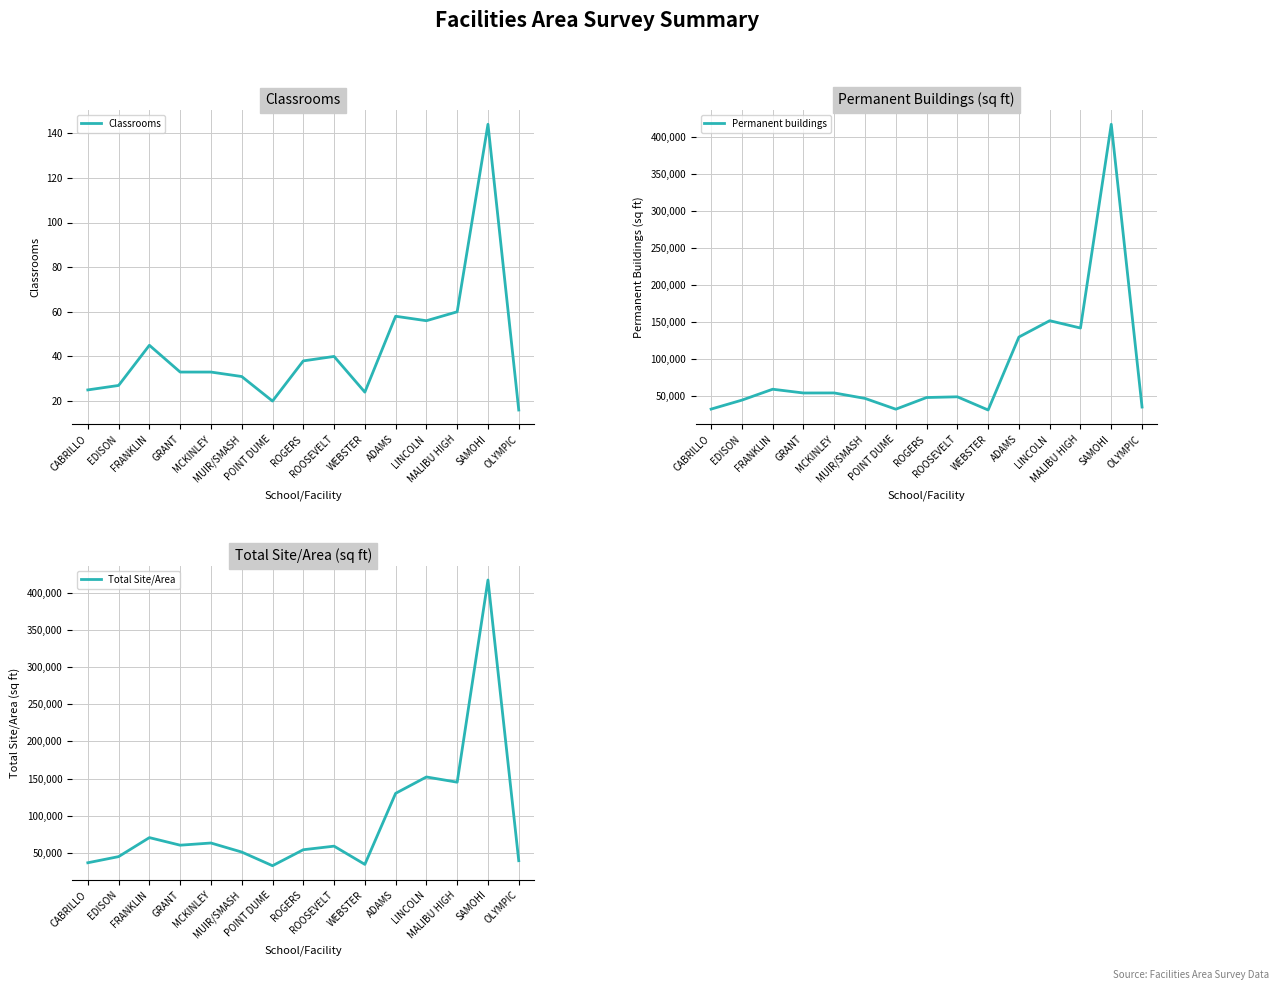

Is this an area chart (filled region under the line)?

No